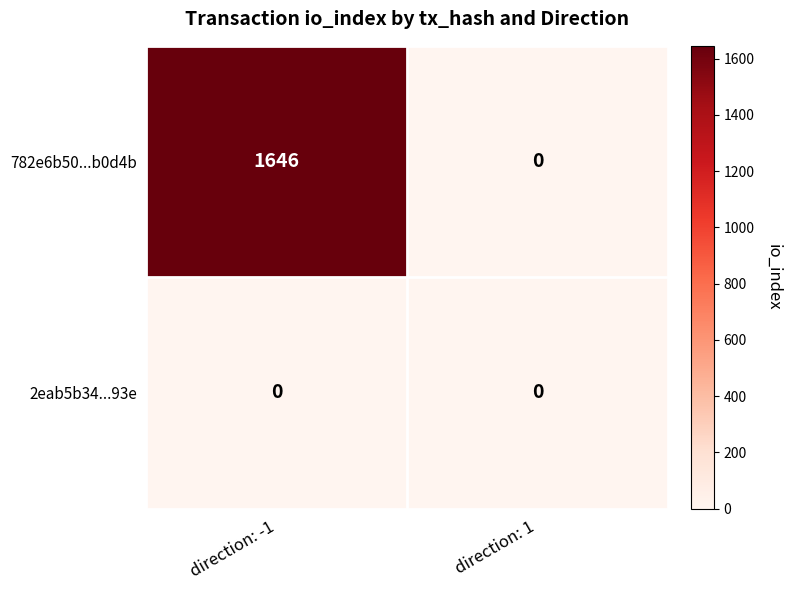

How many data points does each series have?

2